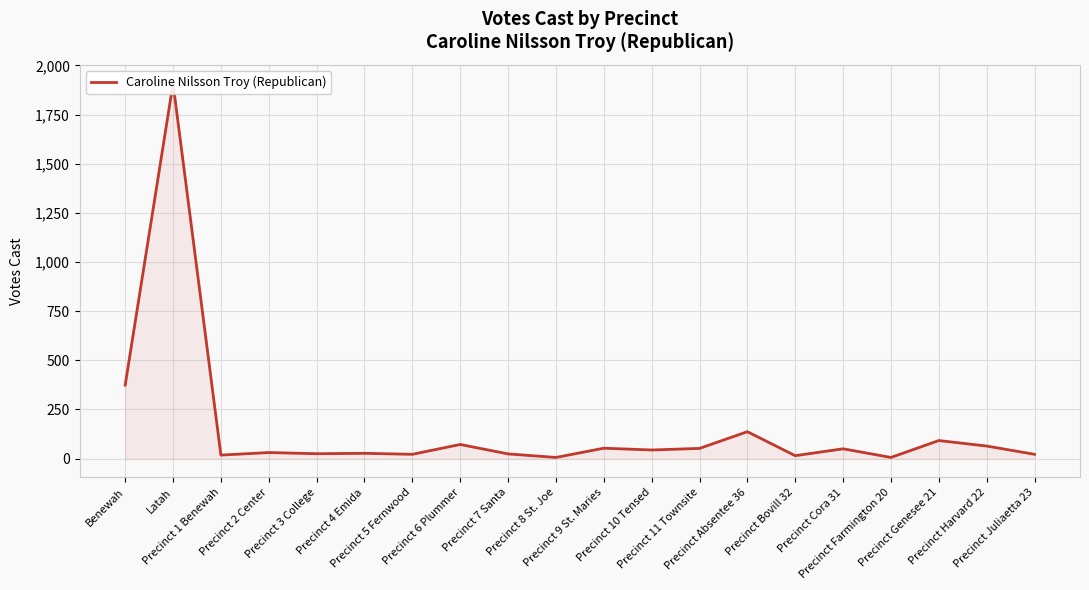

True or false: the data has more than 0 interior local peaks.

True